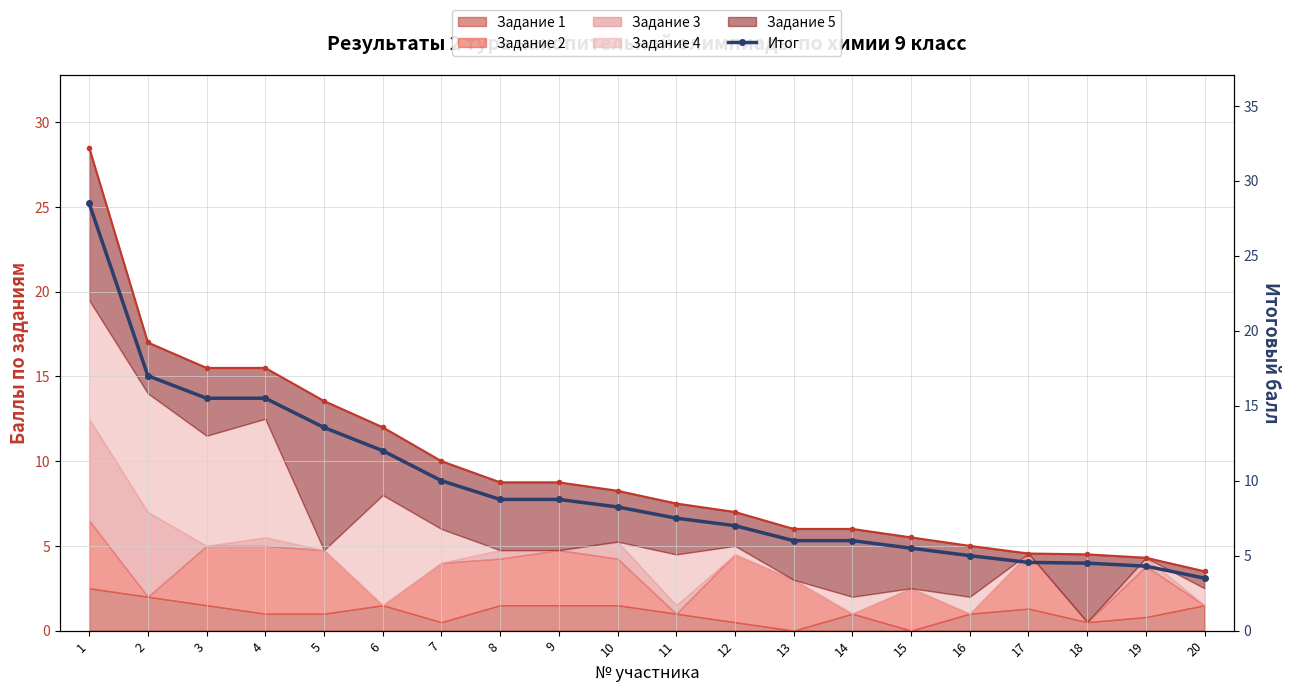

Reading left to right, transcribe all the data shown in this chart.

28.5	17.0	15.5	15.5	13.6	12.0	10.0	8.8	8.8	8.2	7.5	7.0	6.0	6.0	5.5	5.0	4.5	4.5	4.3	3.5